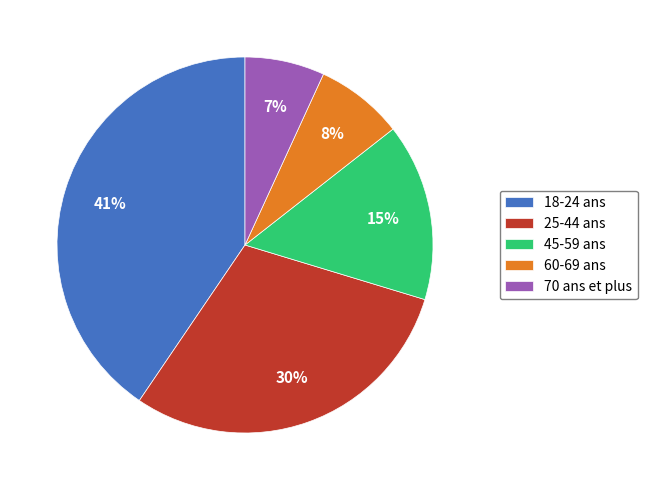

Combined, do 70 ans et plus and 60-69 ans account for over 50%?

No